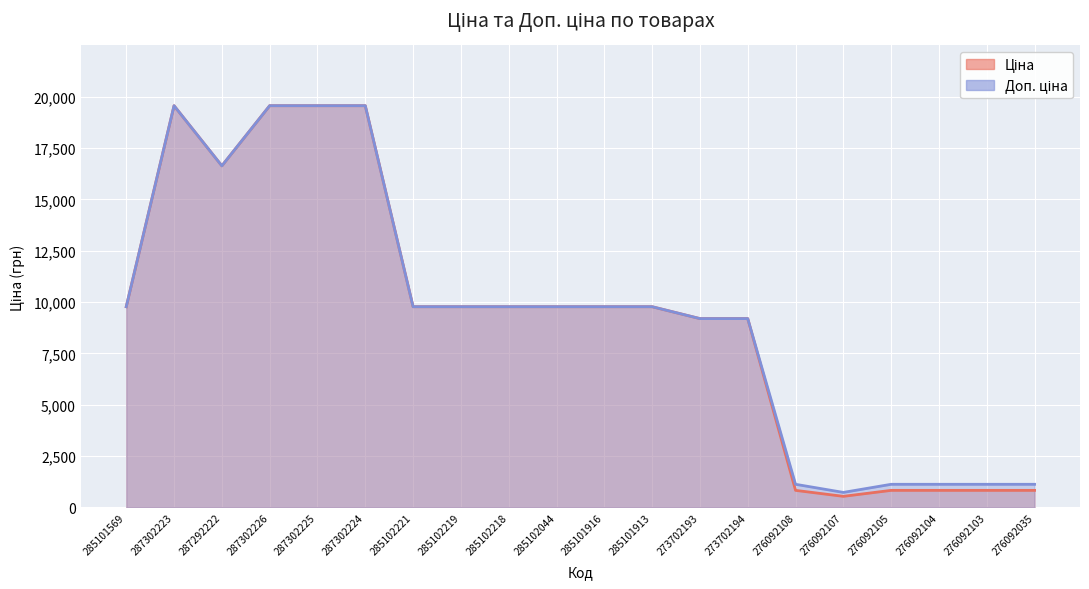

True or false: Доп. ціна and Ціна intersect in this chart.

False